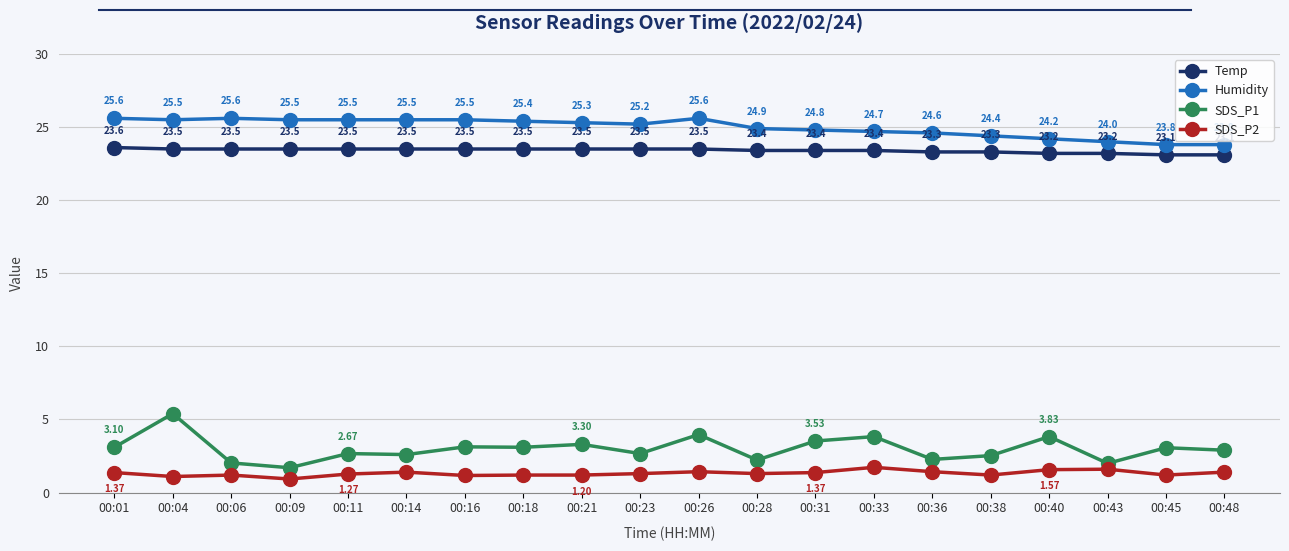

What is the value of the Temp point at the 2nd from the left?

23.5